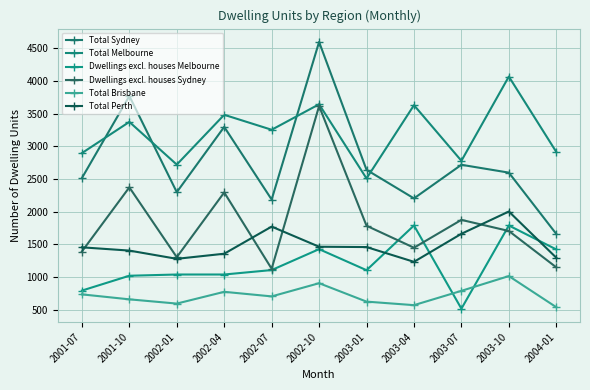

How many lines are shown in the chart?

6